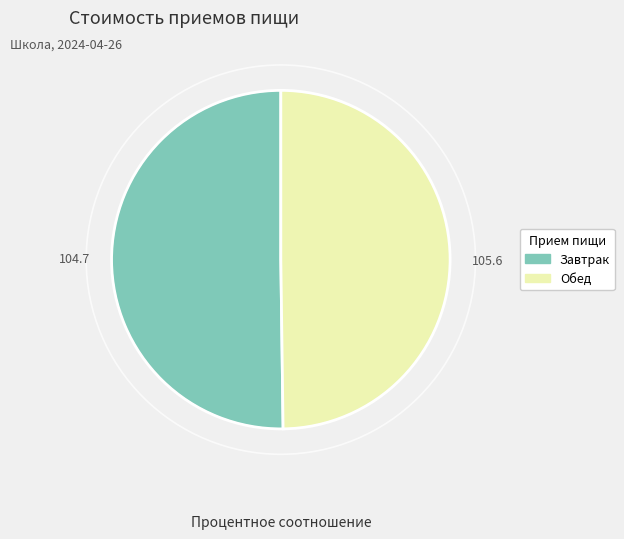

How many segments does this pie chart have?

2